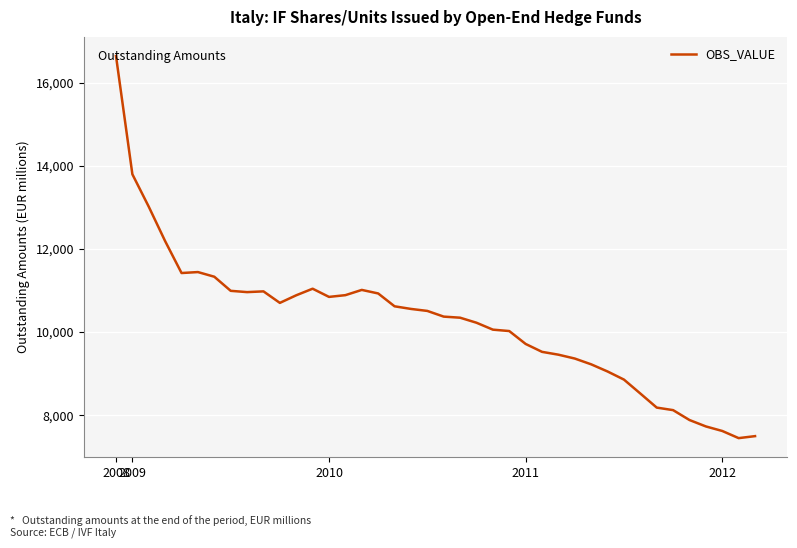

What is the maximum value shown in the chart?

16638